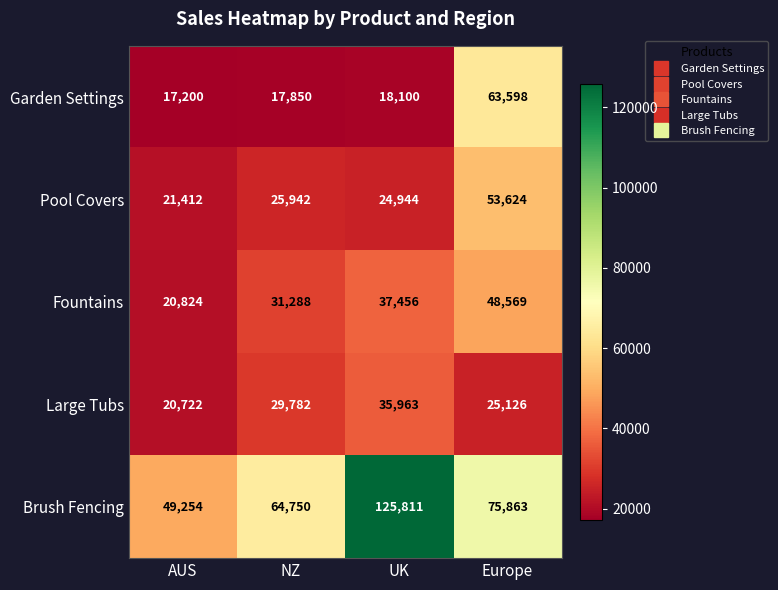

List the series in order of their peak value, highest first.

Brush Fencing, Garden Settings, Pool Covers, Fountains, Large Tubs